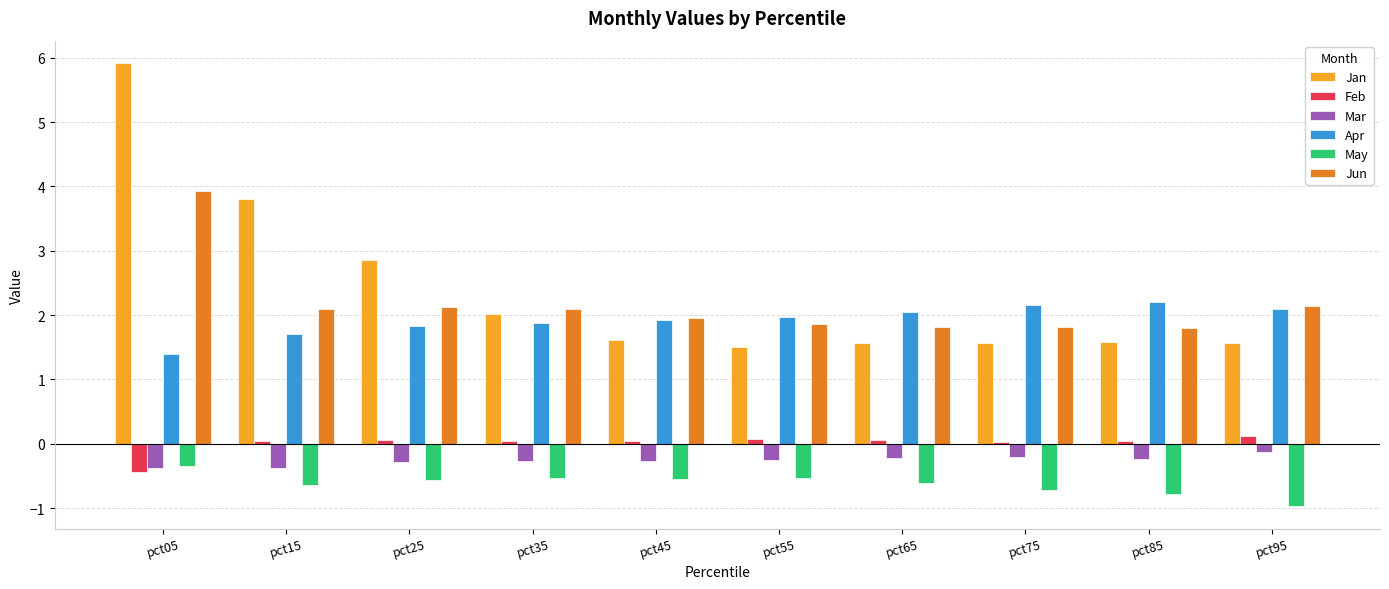

Is it true that Feb equals 0.1 at pct55?

True